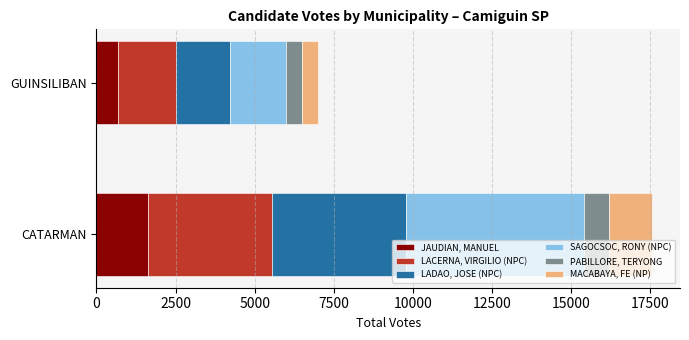

What is the minimum value for JAUDIAN, MANUEL?

681